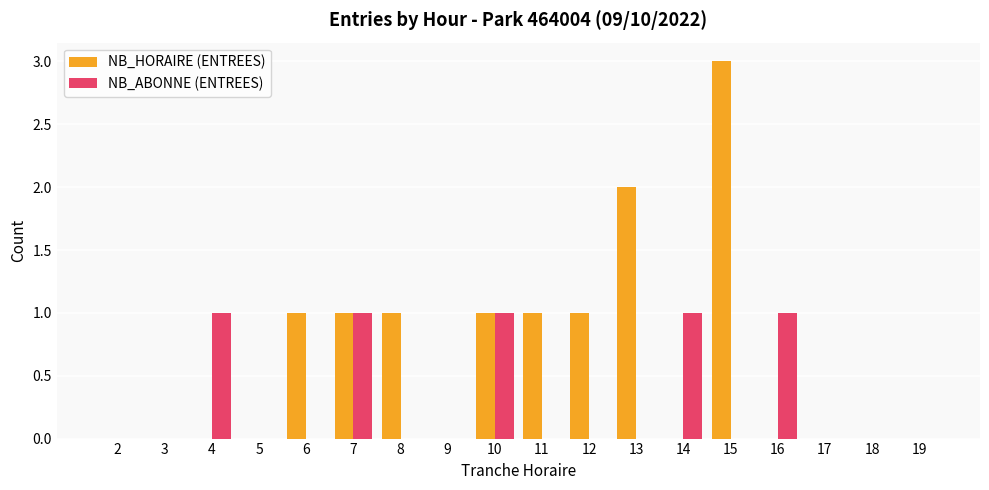

True or false: NB_HORAIRE (ENTREES) has a value of 1 at 14.

False